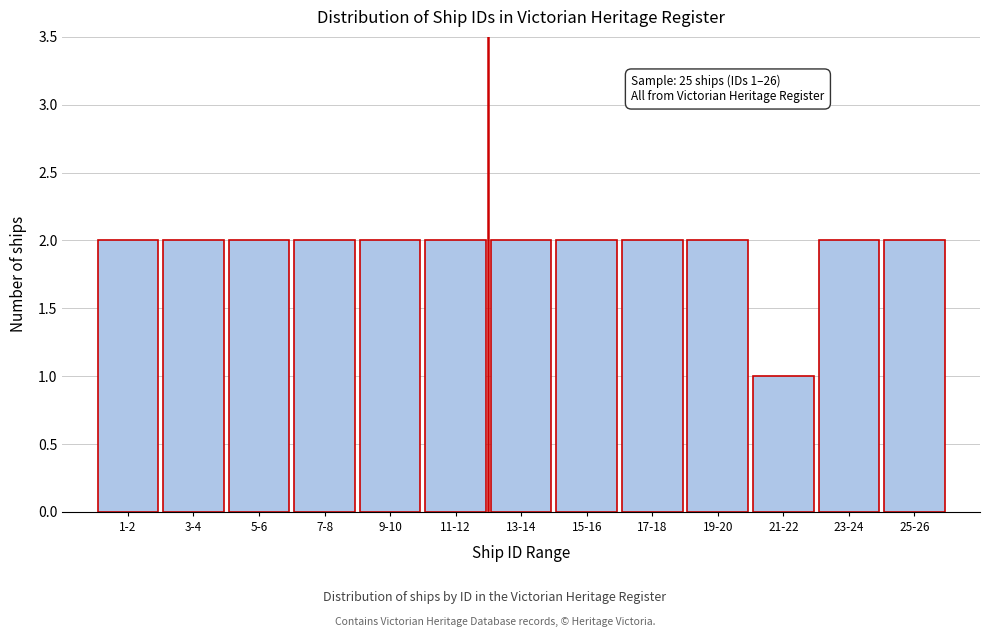

Reading left to right, what are all the values shown in this chart?

2	2	2	2	2	2	2	2	2	2	1	2	2